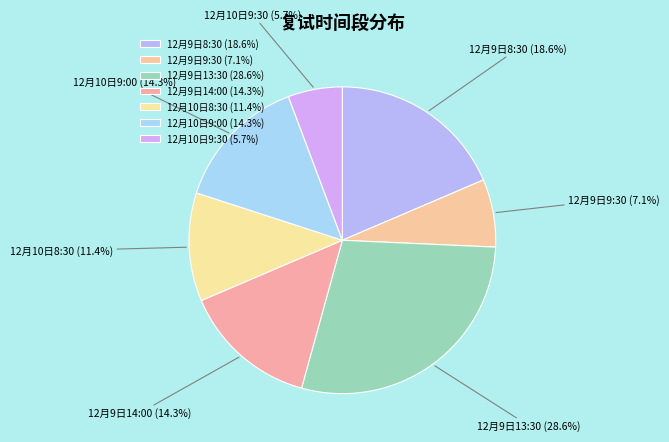

Is there any slice that represents more than half of the pie?

No